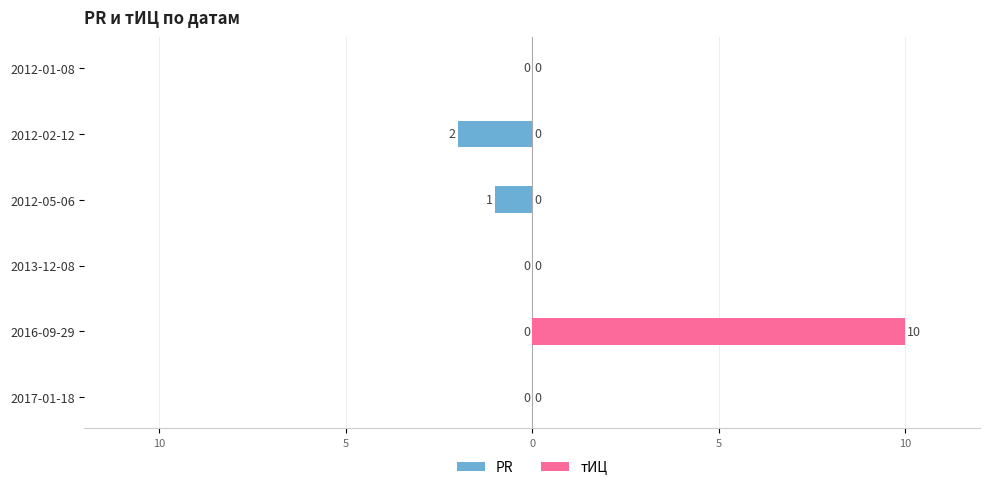

How many series are shown in this chart?

2